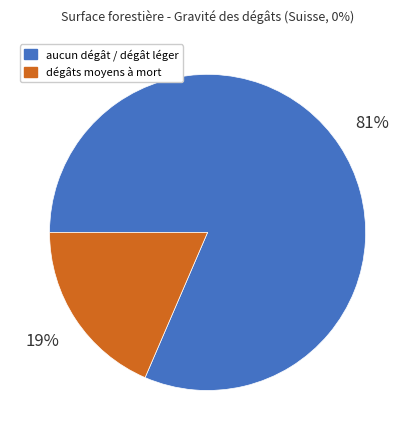

To the nearest percent, what is the average slice percentage?

50%